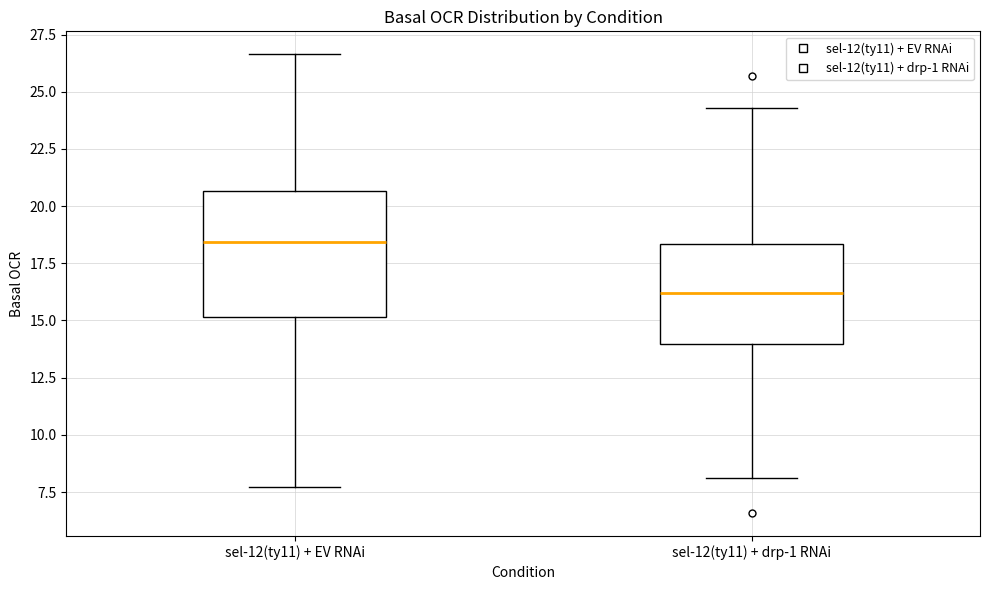

Reading left to right, read every box against the y-axis: the position of its median line, the range the box covers, and the ends of its whiskers. The values are not printed on the chart, so give them approximately, as read against the axis.

sel-12(ty11) + EV RNAi: median 18.5, box 15.0 to 20.5, whiskers 7.5 to 26.5
sel-12(ty11) + drp-1 RNAi: median 16.0, box 14.0 to 18.5, whiskers 8.0 to 24.5